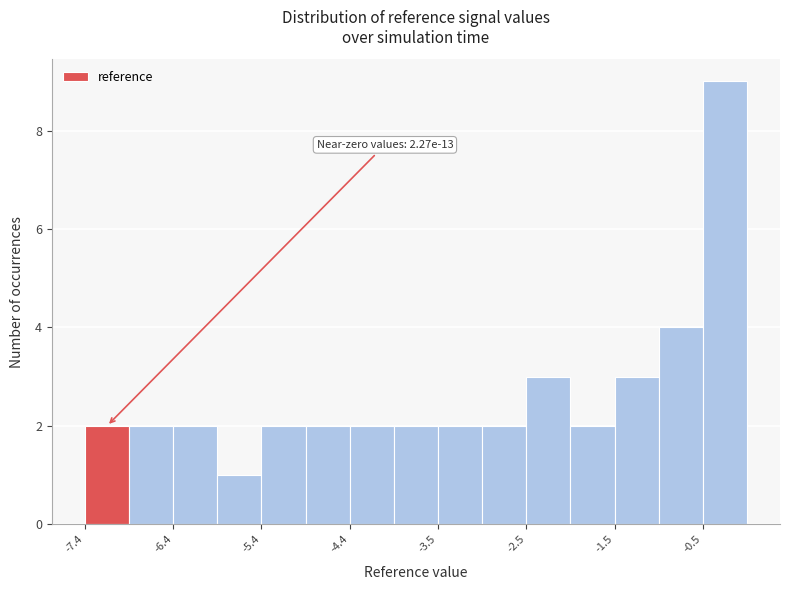

Which range on the x-axis has the tallest bar?

-0.5 to 0.0